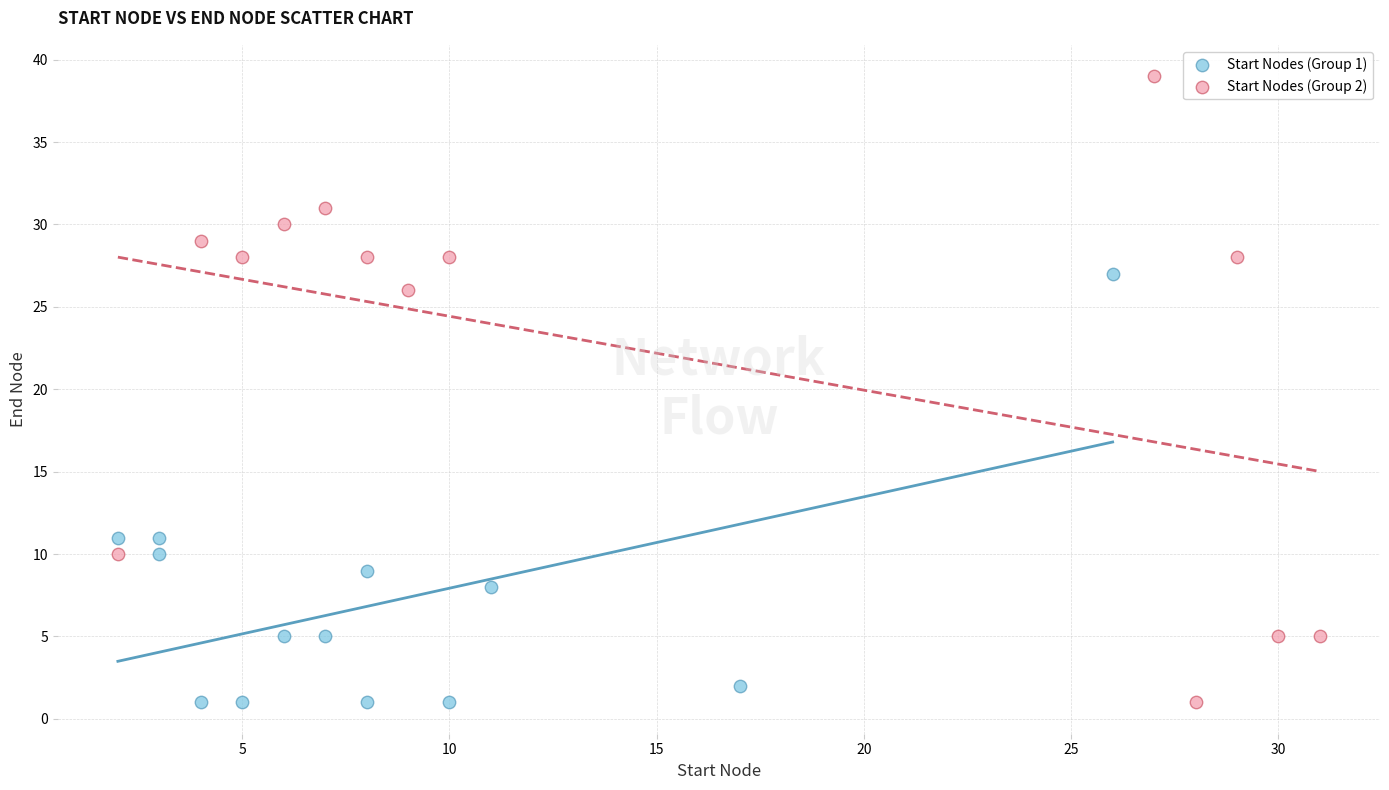

Which series has the widest spread of Y values?

Start Nodes (Group 2)